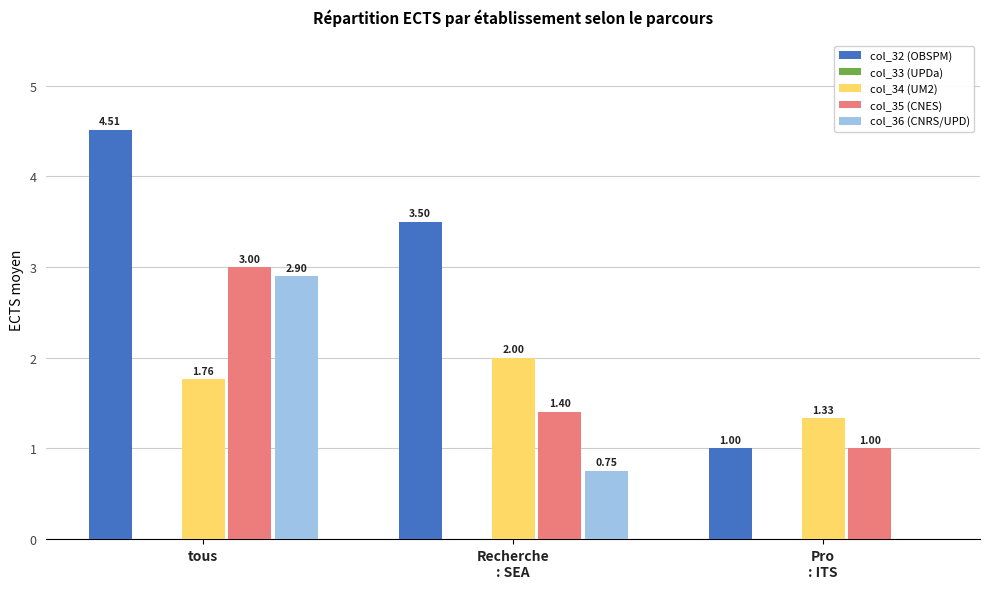

What is the sum of all col_35 (CNES) values?

5.4